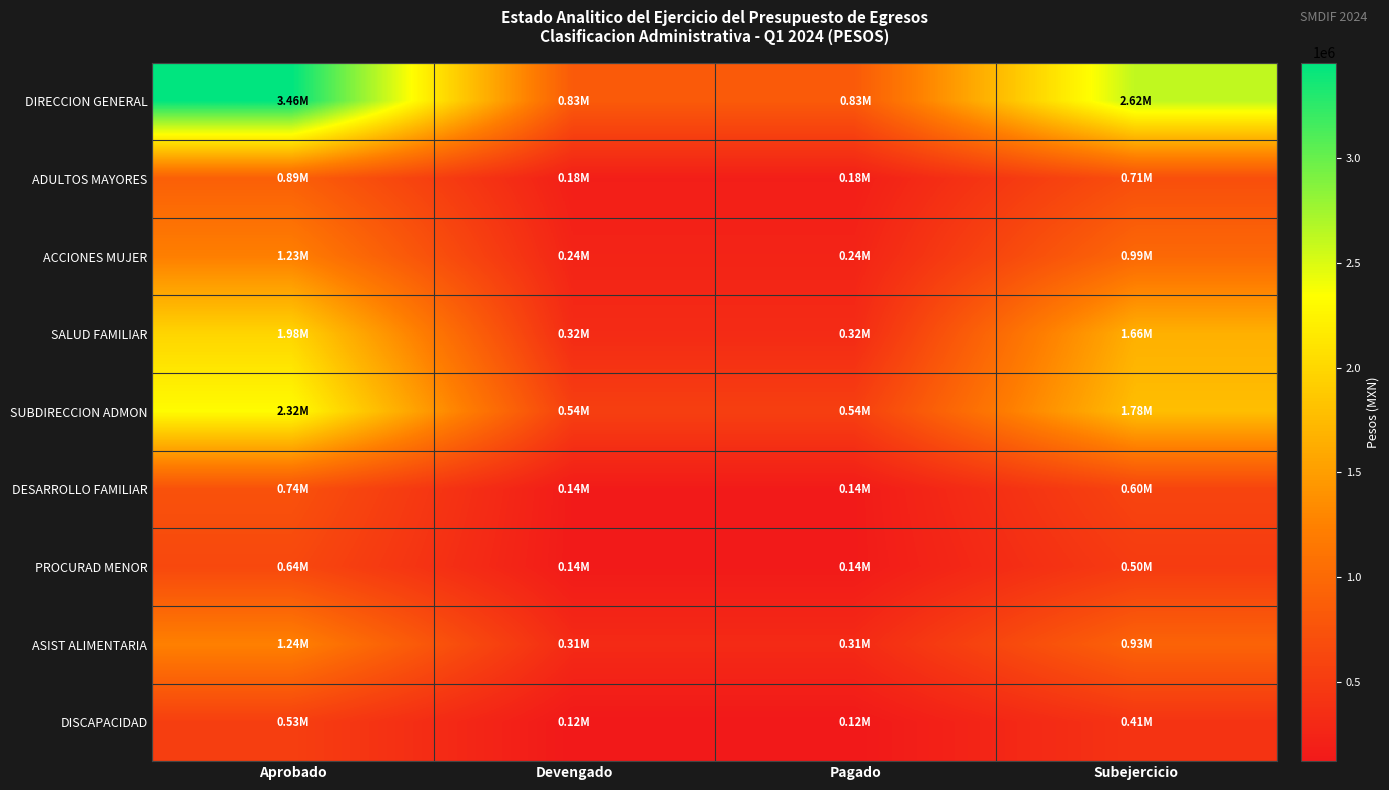

At how many categories does at least one series exceed 1008015?

2